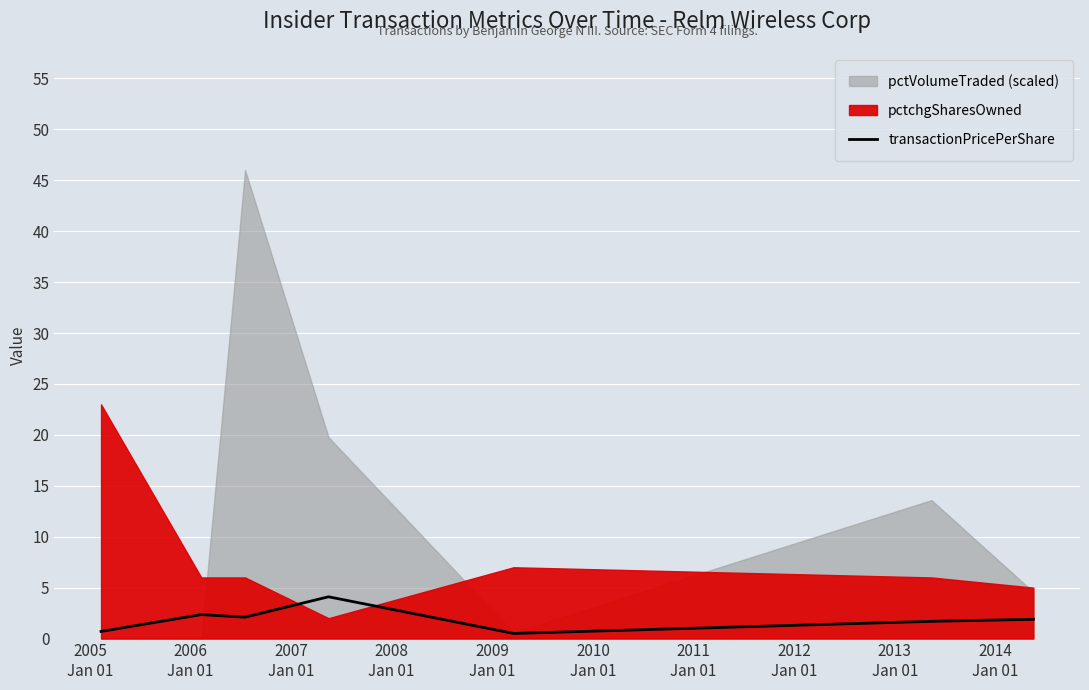

True or false: the data has more than 0 interior local peaks.

True